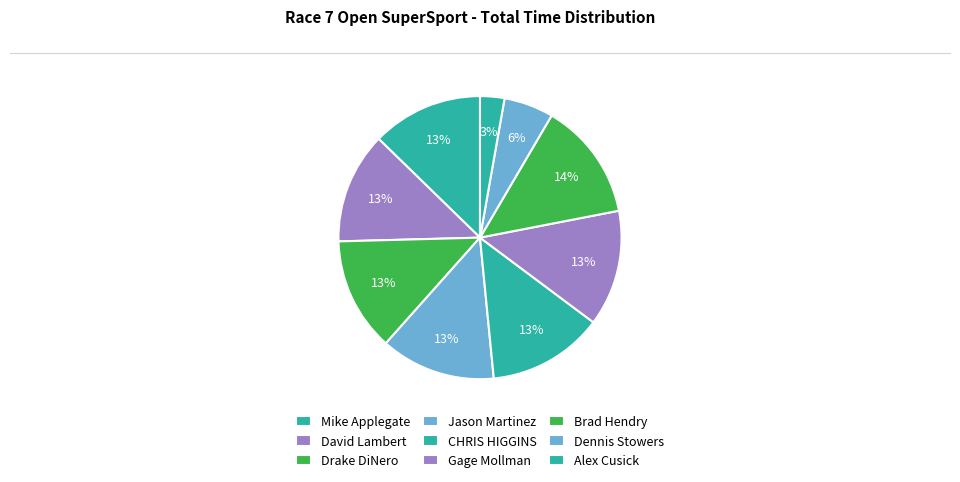

Is Brad Hendry the majority of the pie?

No